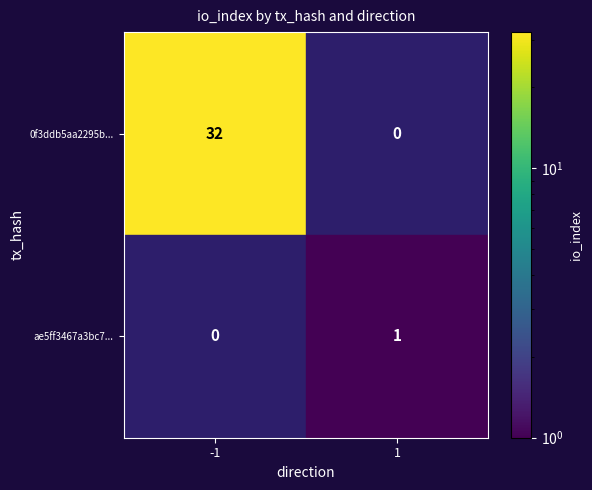

Between 1 and -1, which is larger?

-1